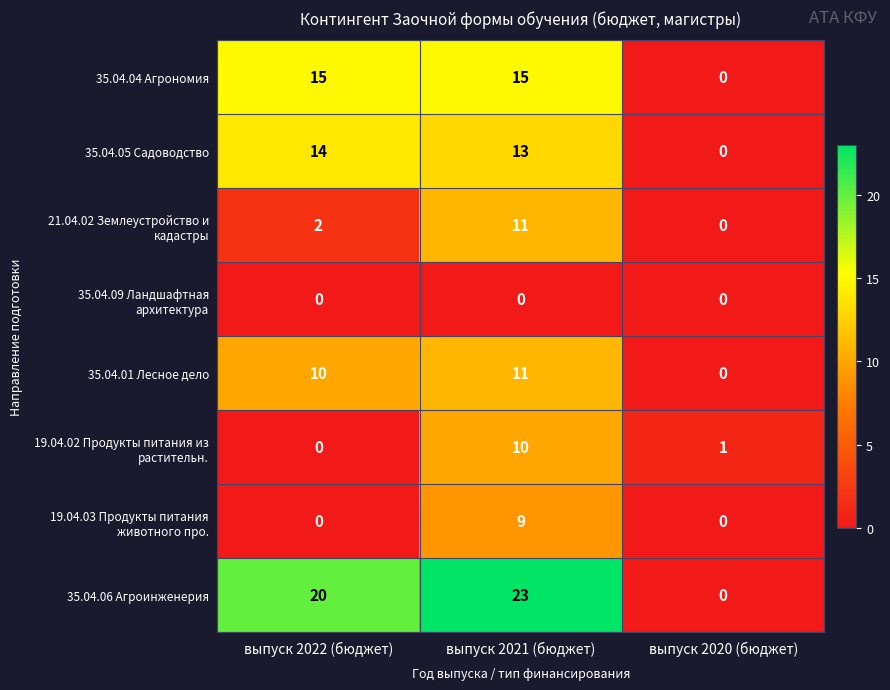

Rank the categories by 35.04.01 Лесное дело value from highest to lowest.

выпуск 2021 (бюджет), выпуск 2022 (бюджет), выпуск 2020 (бюджет)